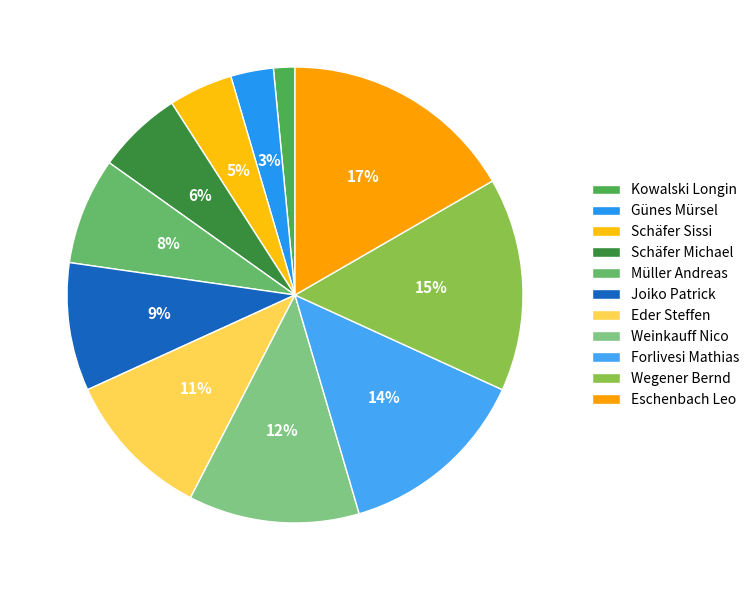

Count the number of slices in the pie.

11